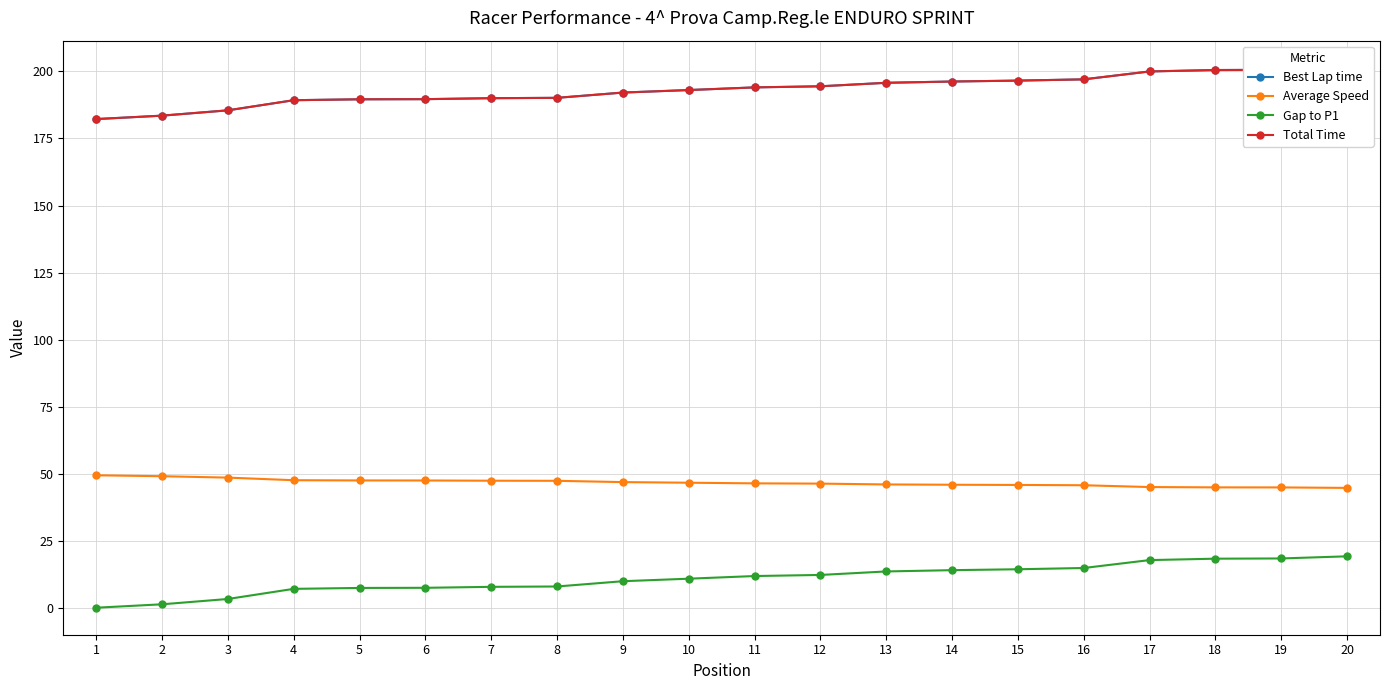

What is the value of the Average Speed point at the 18th from the left?

44.9